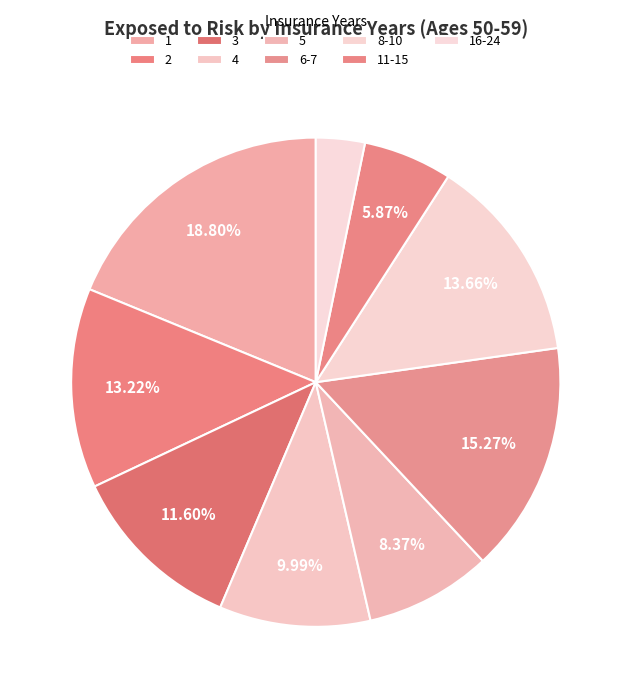

What is the total percentage of 1 and 8-10?

32.5%